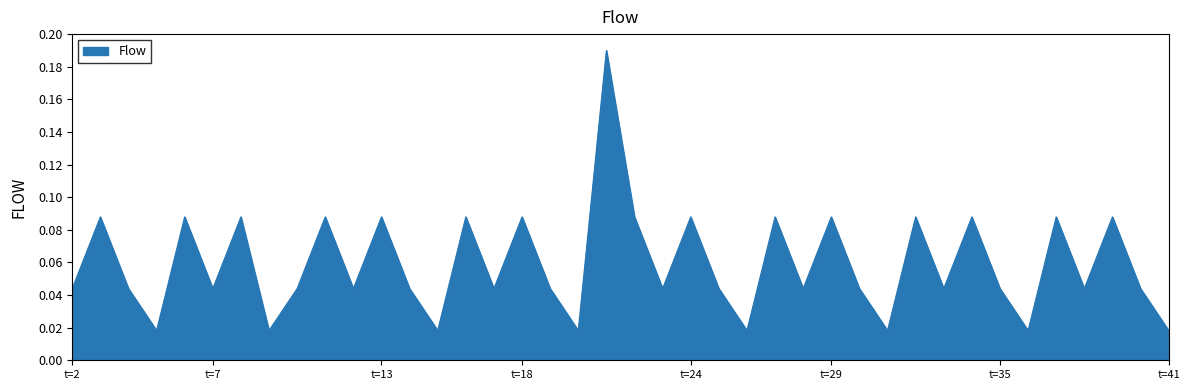

What is the sum of all values?

2.4